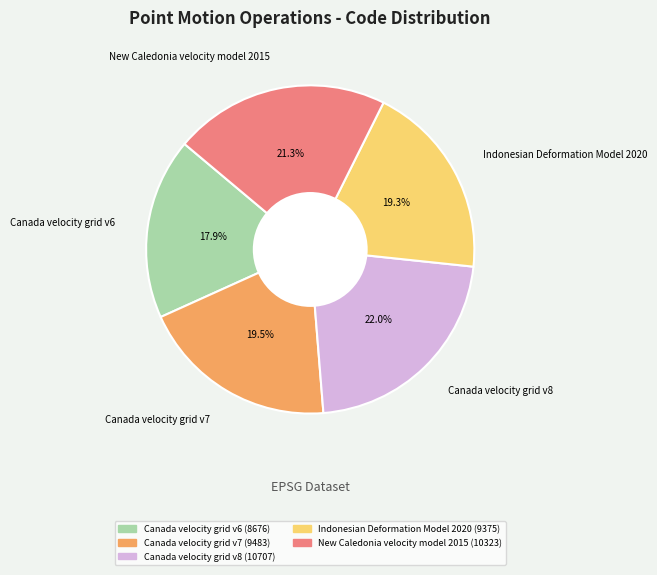

To the nearest percent, what is the difference between the New Caledonia velocity model 2015 and Canada velocity grid v8 slice percentages?

1%